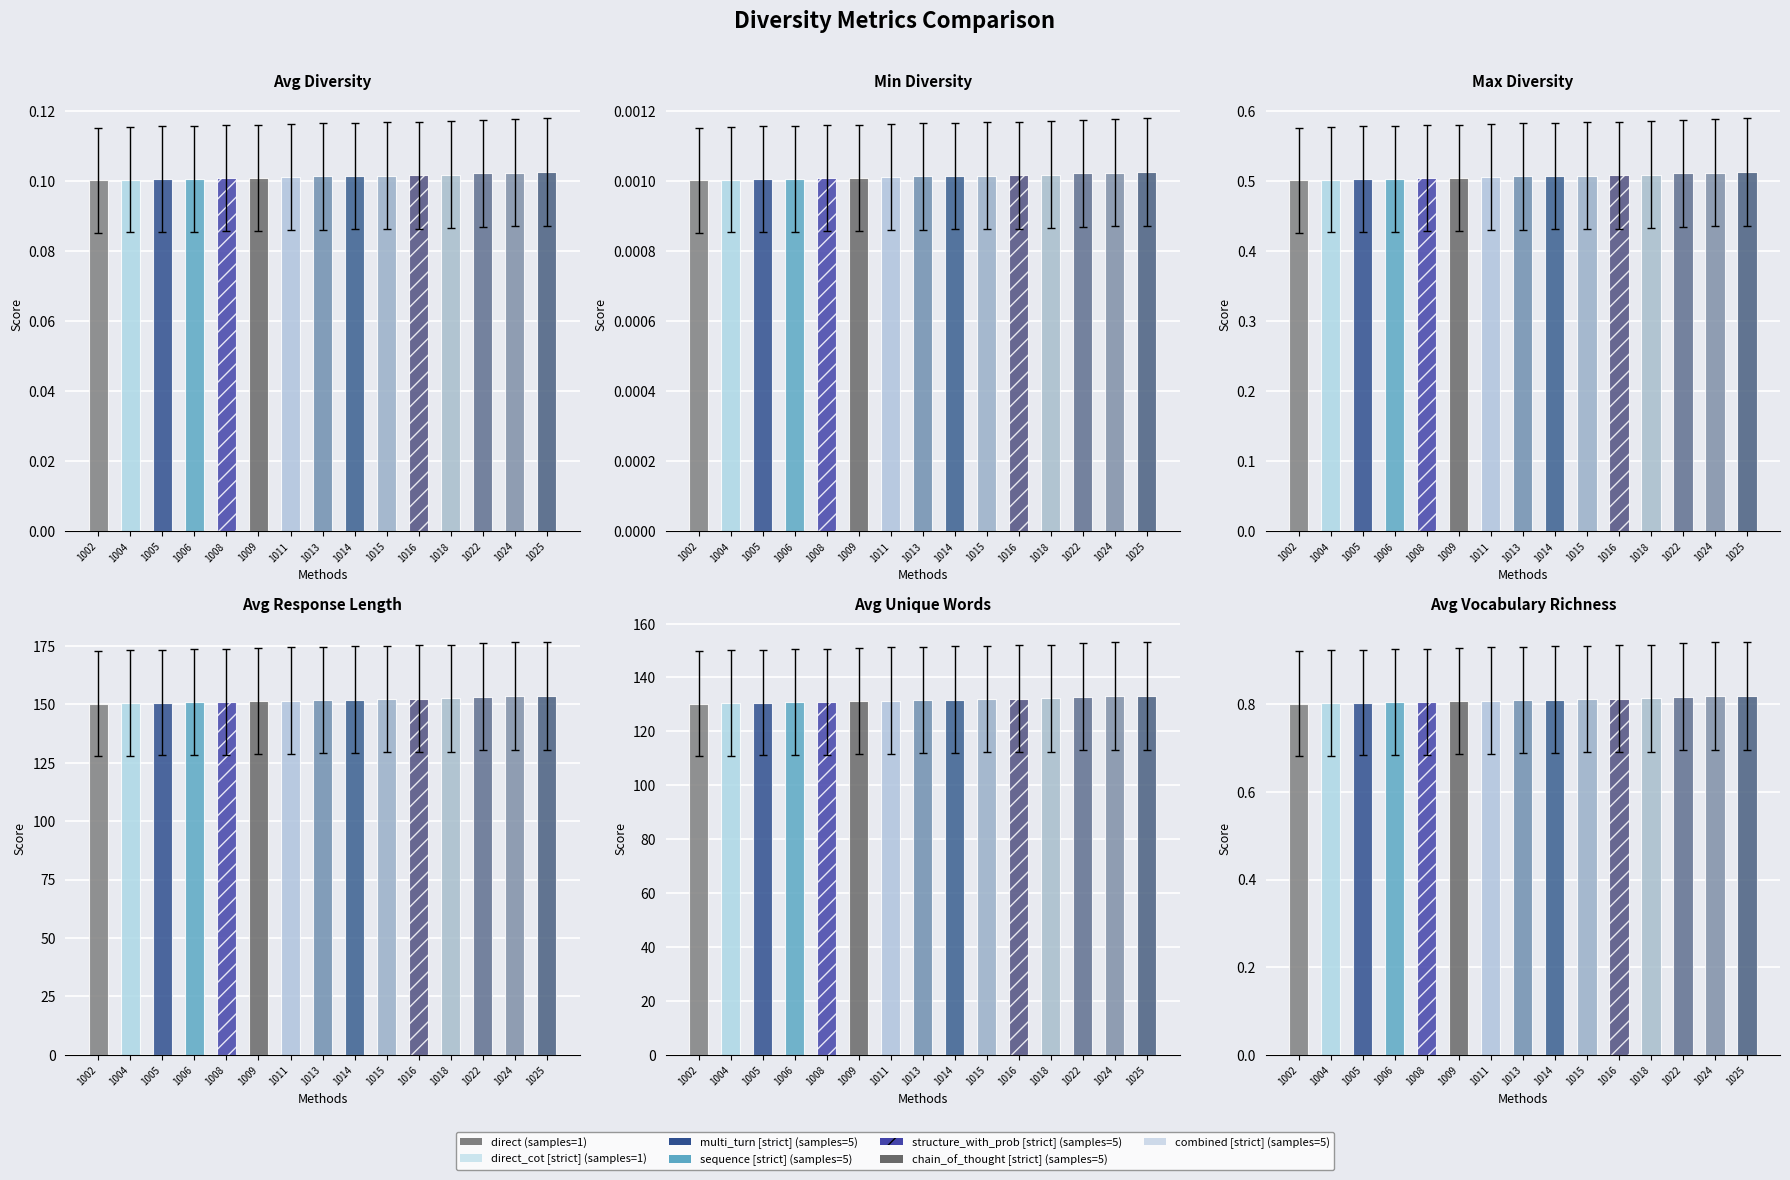

How many bars are there in total?

15